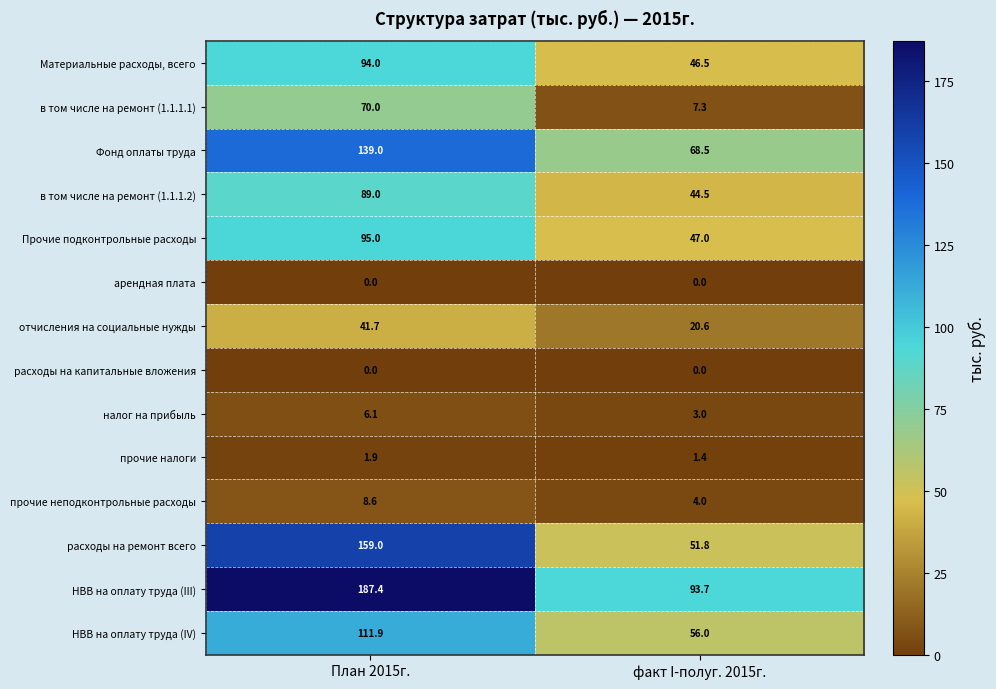

What is the maximum value for Материальные расходы, всего?

94.0